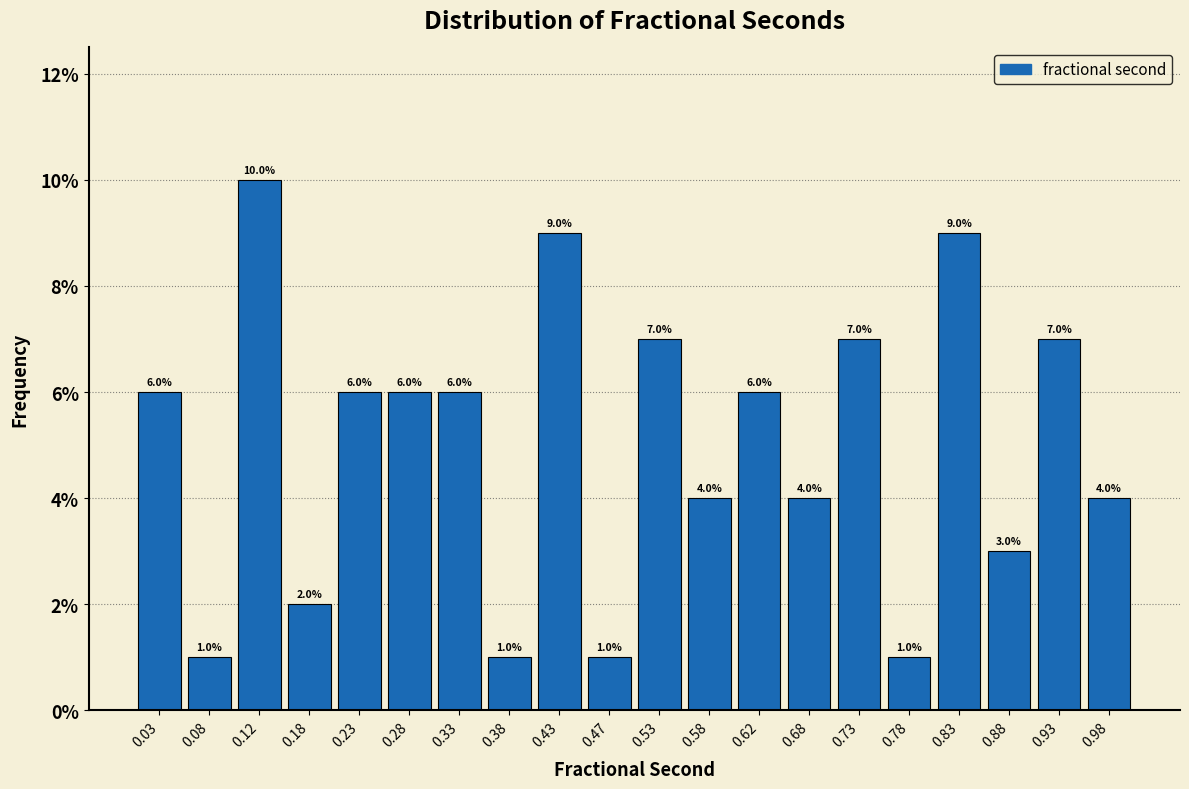

Over which range of the x-axis is the bar tallest?

0.10 to 0.15